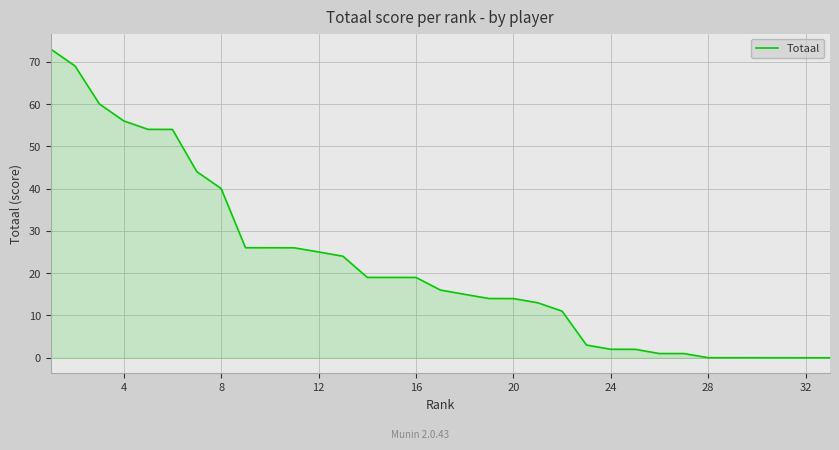

What is the maximum value shown in the chart?

73.0